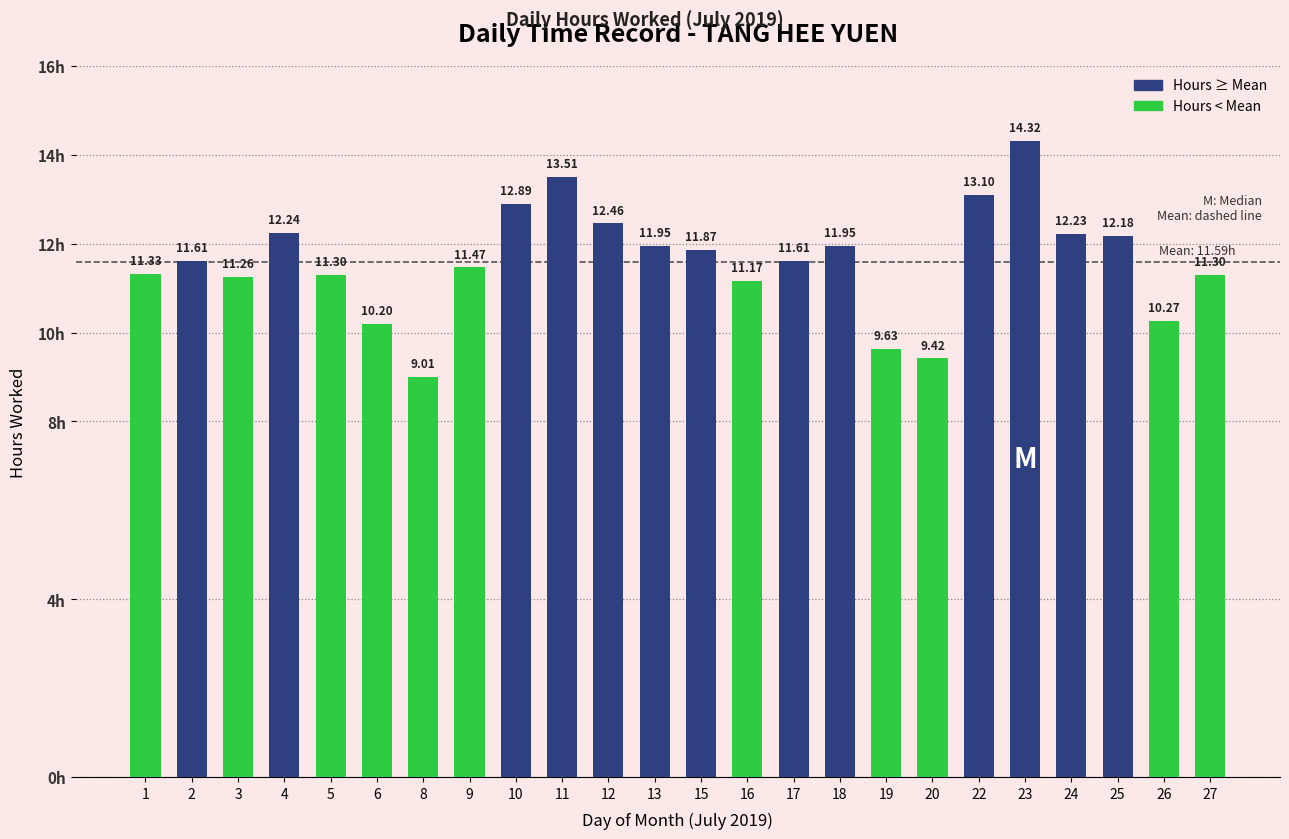

True or false: the data shows 6.4 at 9.

False